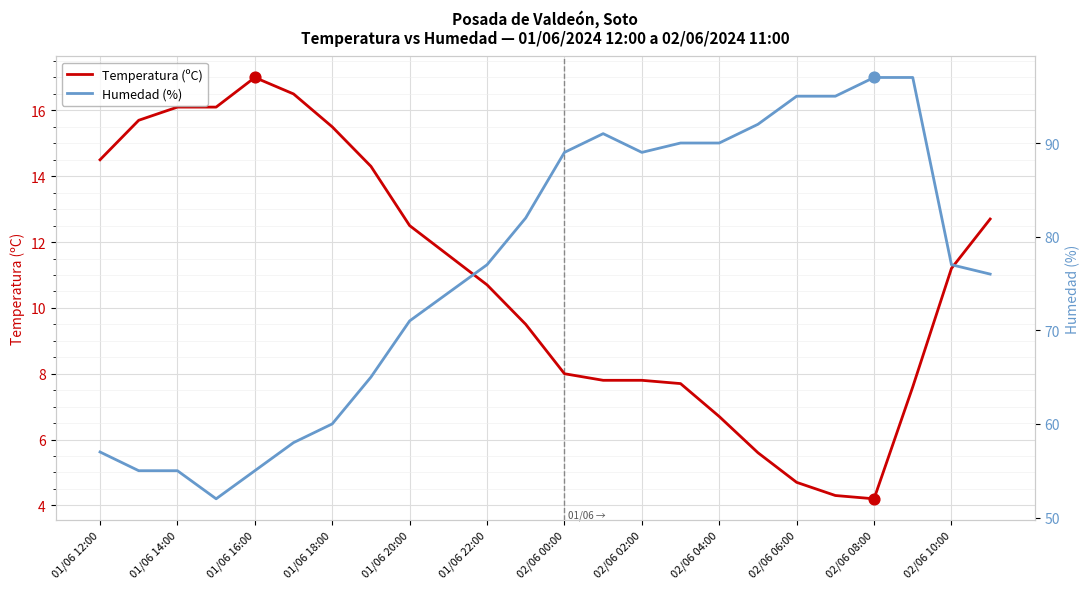

What are all the series names shown in the legend?

Temperatura (ºC), Humedad (%)